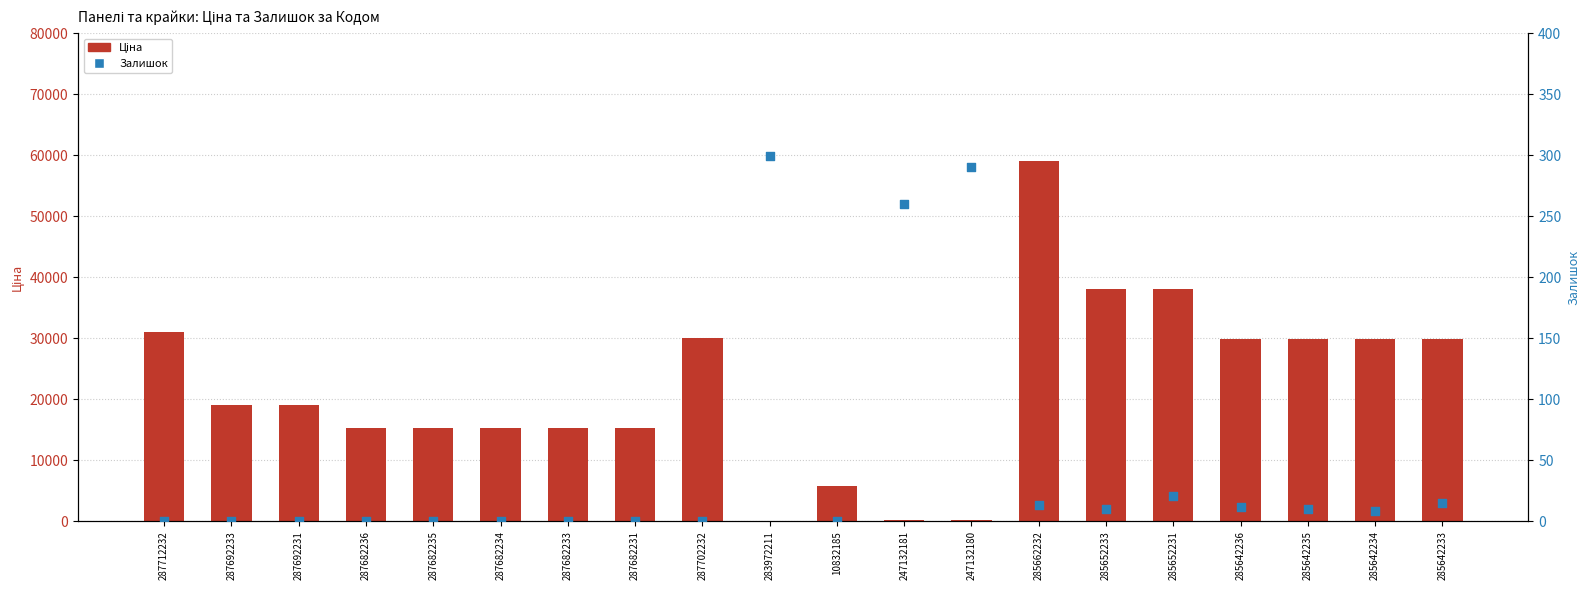

At which category is the sum across all series the highest?

285662232